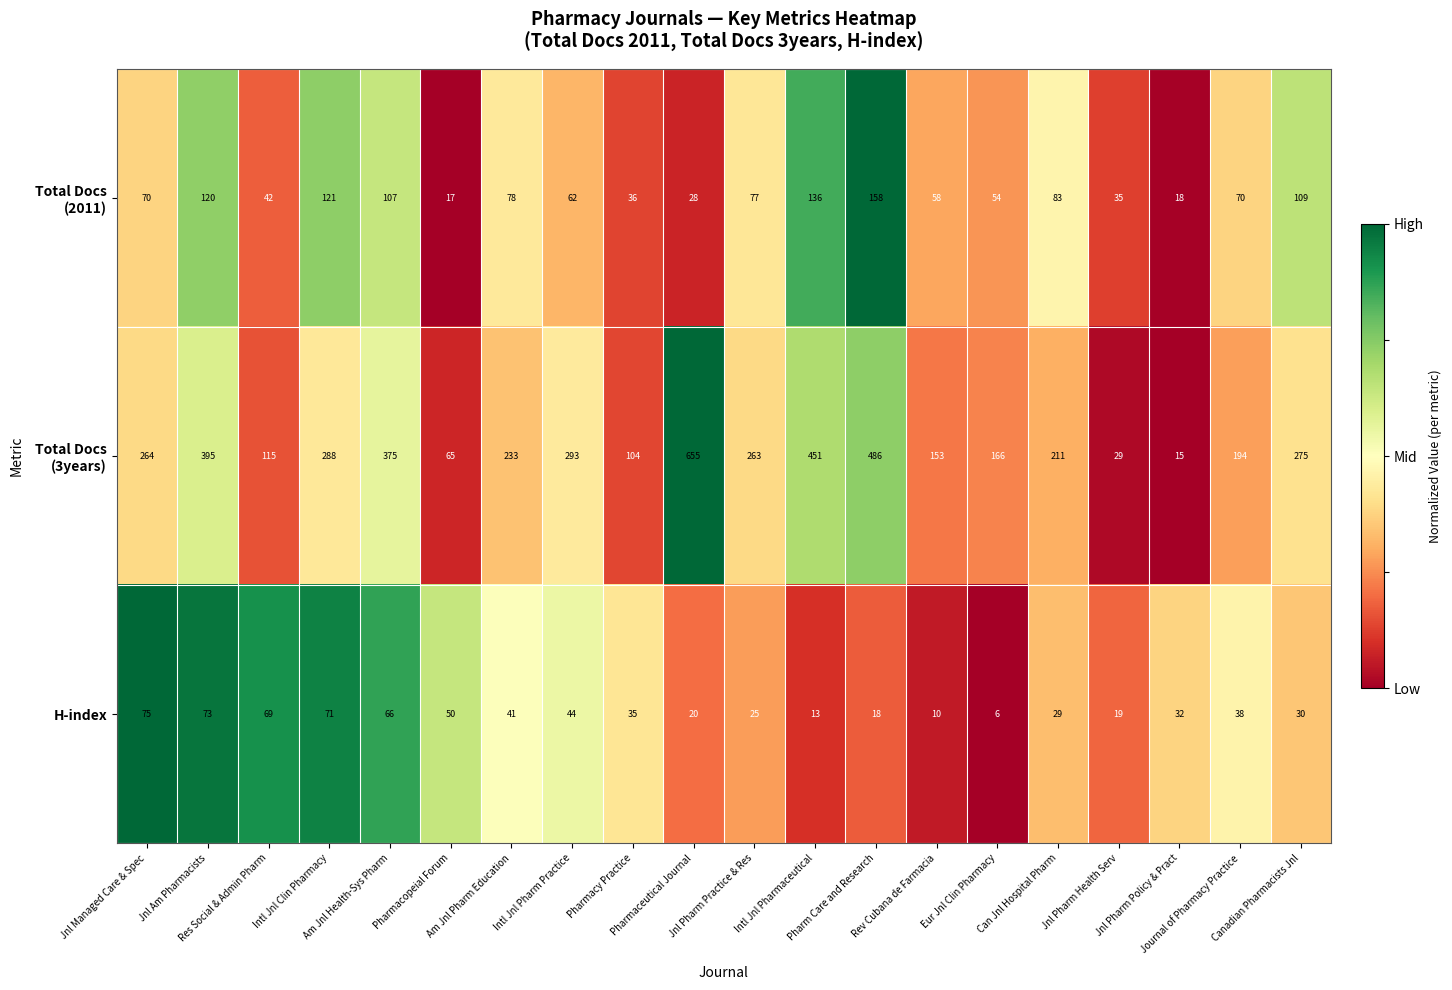

What is the greatest value displayed?

655